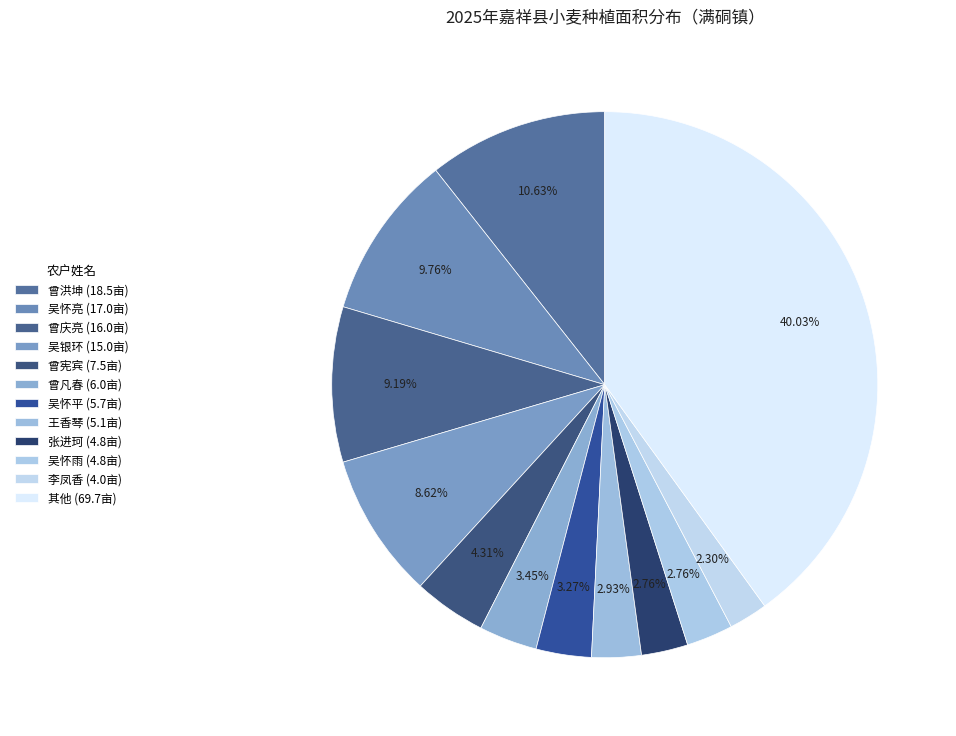

How many slices are in this pie chart?

12